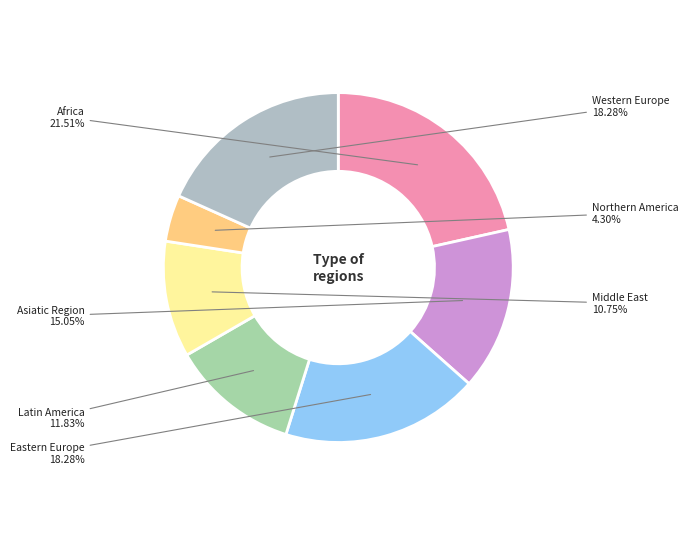

How many segments does this pie chart have?

7